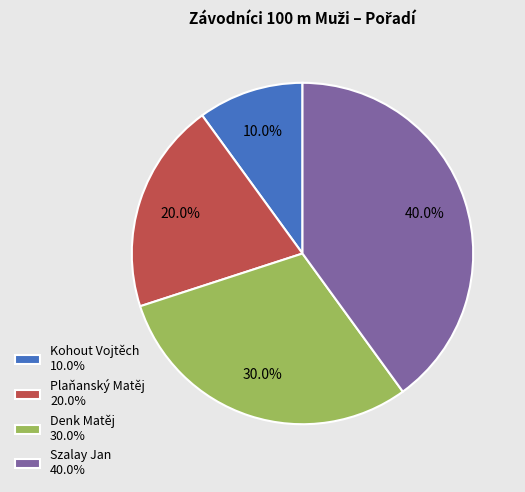

What is the ratio of the value at Plaňanský Matěj 20.0% to the value at Denk Matěj 30.0%?

0.7